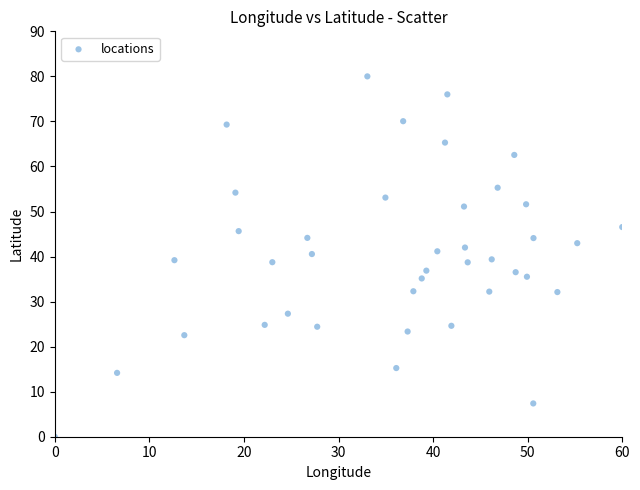

What is the range of X values (max minus min)?

60.0